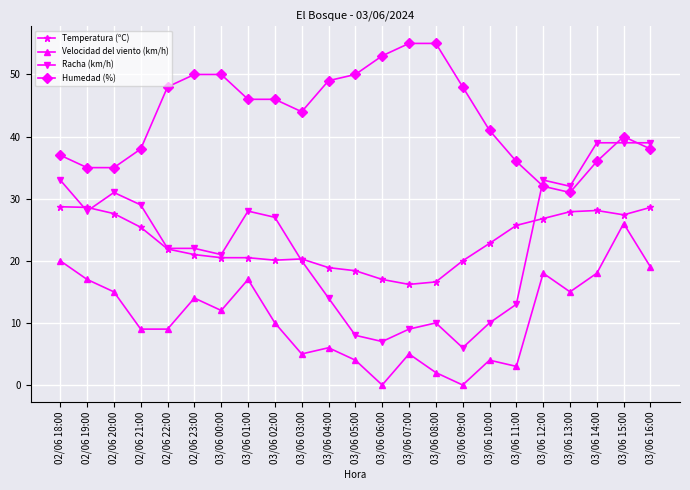

Read the Velocidad del viento (km/h) value at 03/06 16:00.

19.0